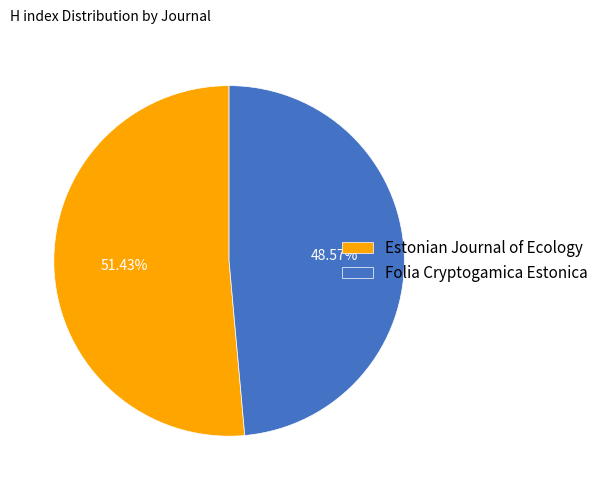

Approximately how many times larger is the value at Estonian Journal of Ecology compared to Folia Cryptogamica Estonica?

1.1